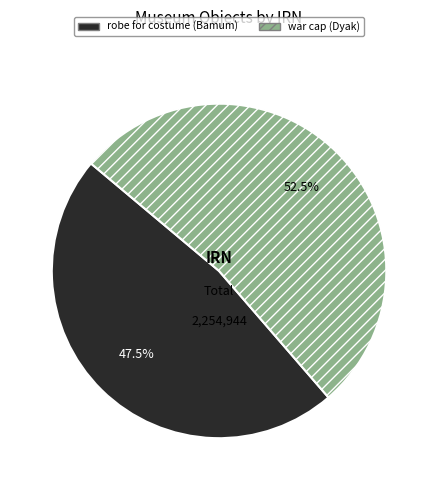

How many segments does this pie chart have?

2